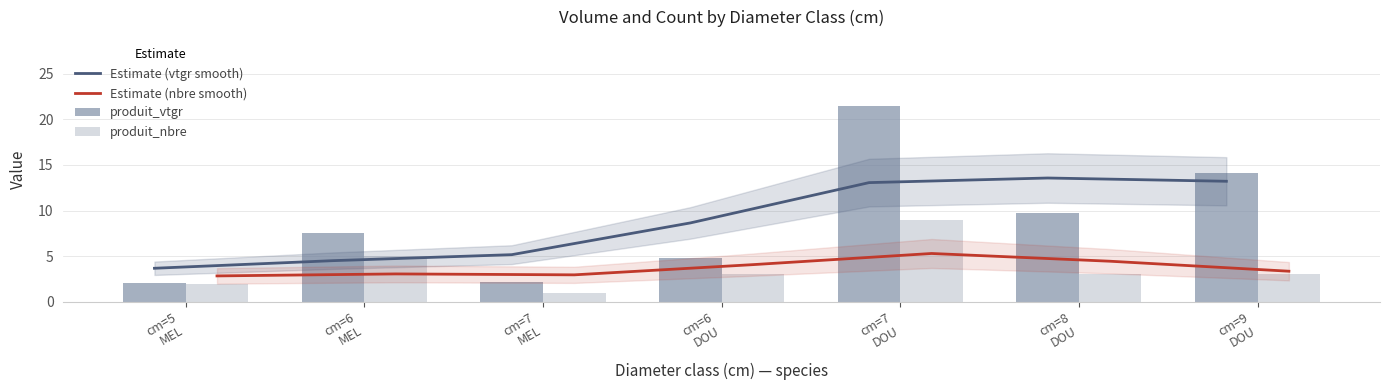

What is the label of the 6th bar from the right?

cm=6
MEL